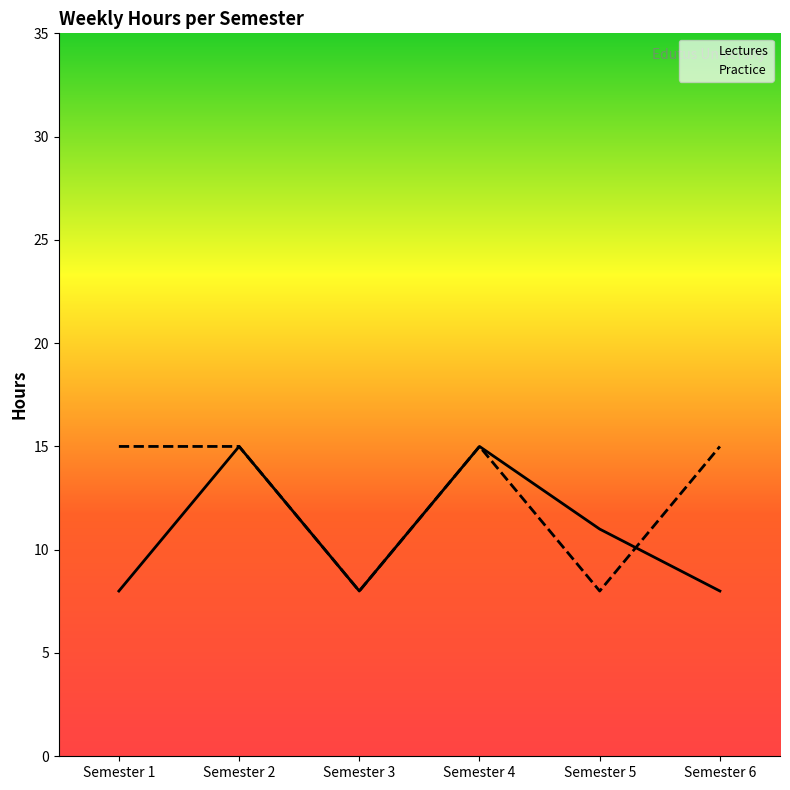

What is the approximate value of Lectures at Semester 2?

15